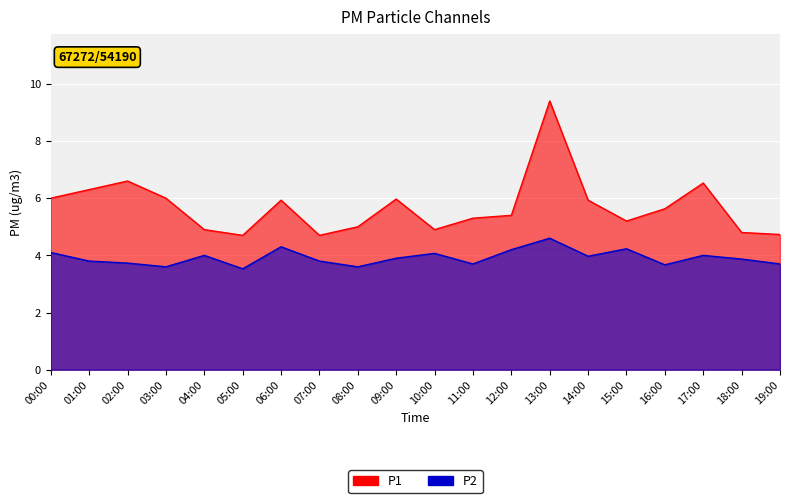

What value does the P1 series have at 01:00?

6.3